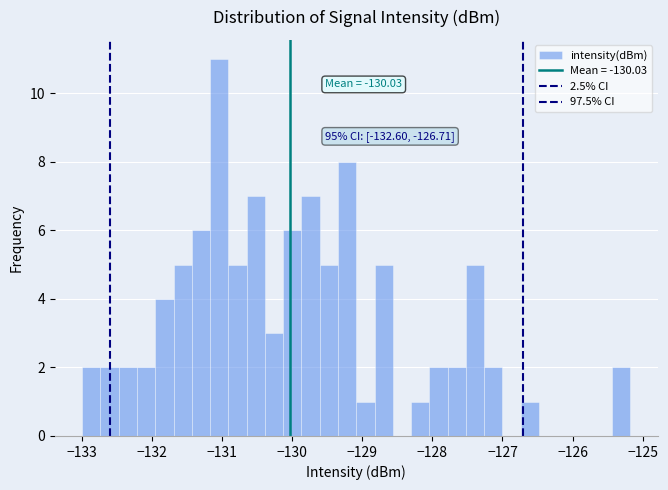

Read against the x-axis, roughly where is the centre of the tallest bar?

-131.0